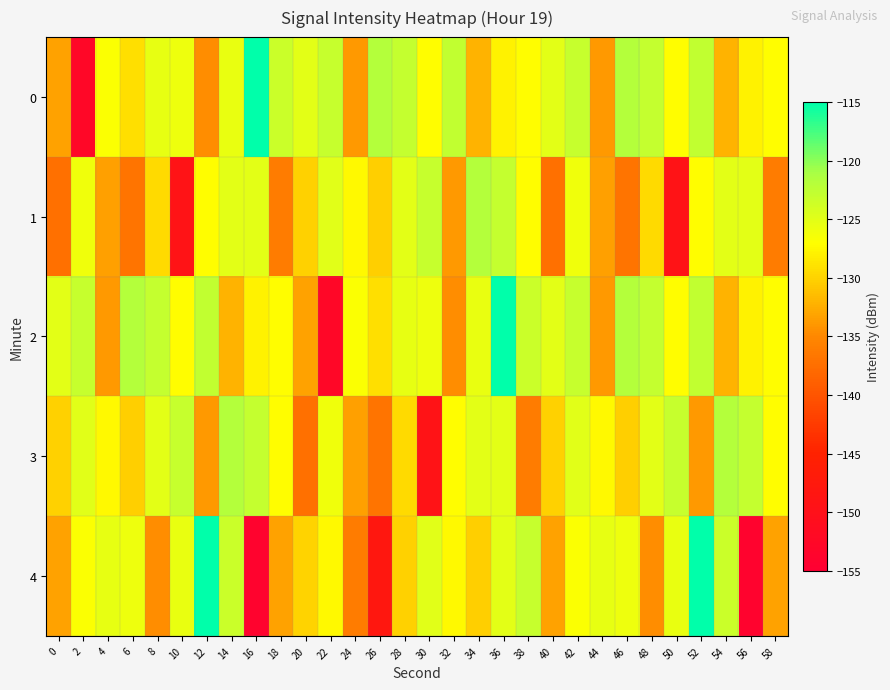

Count the number of data series in this chart.

5